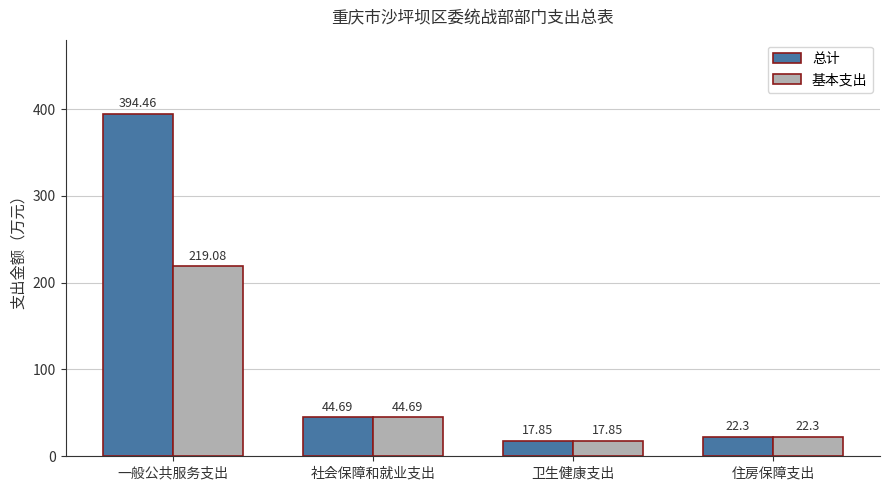

Reading left to right, extract all data points from this chart.

总计: 一般公共服务支出=394.5	社会保障和就业支出=44.7	卫生健康支出=17.9	住房保障支出=22.3
基本支出: 一般公共服务支出=219.1	社会保障和就业支出=44.7	卫生健康支出=17.9	住房保障支出=22.3